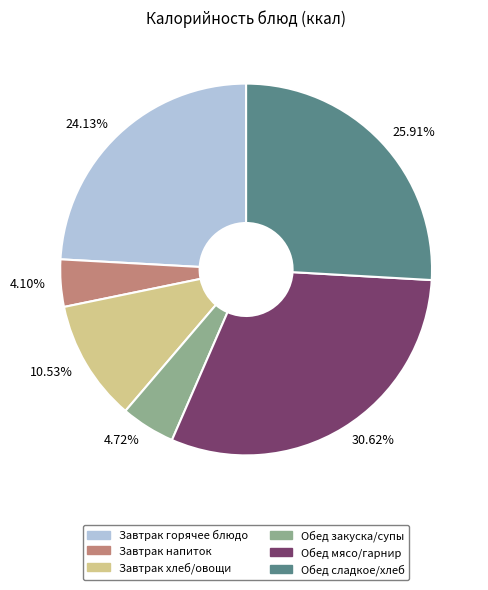

Which slice is the smallest?

Завтрак напиток